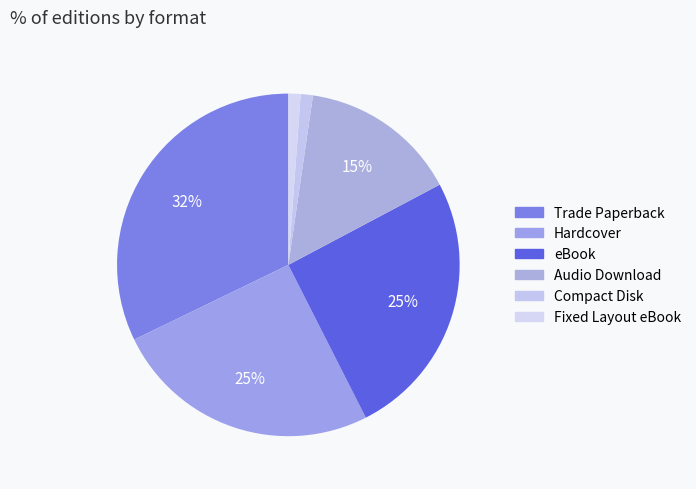

The eBook slice represents 25% of the pie. True or false?

True